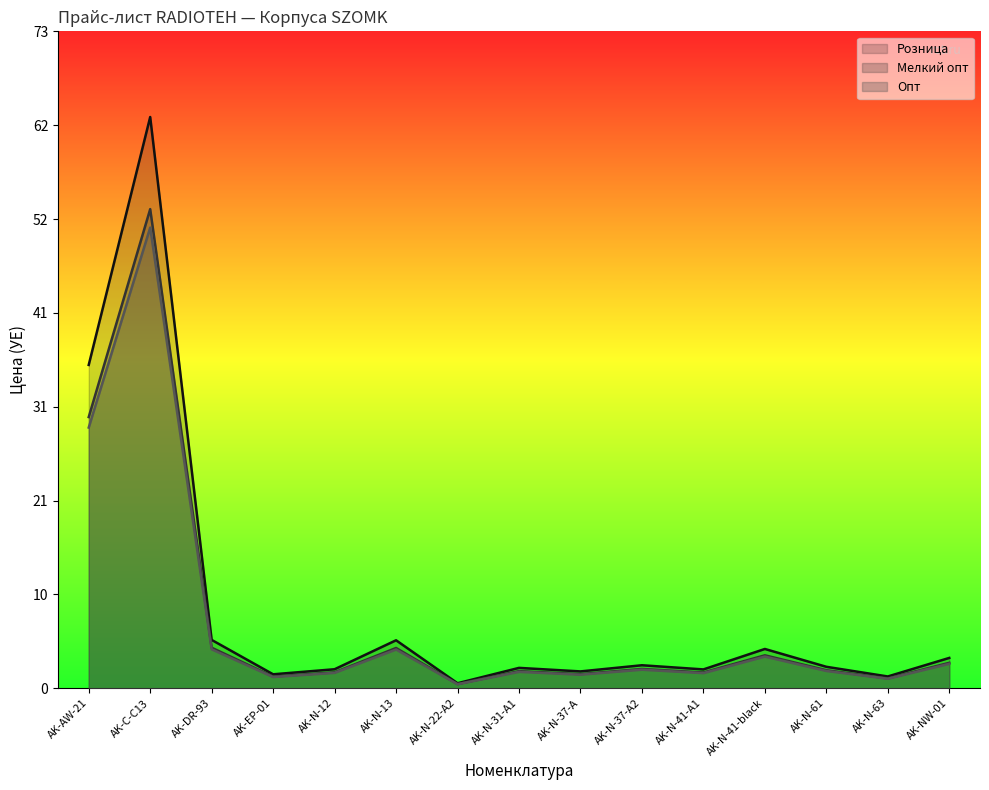

The value of Мелкий опт at AK-N-63 is 1.1. True or false?

True